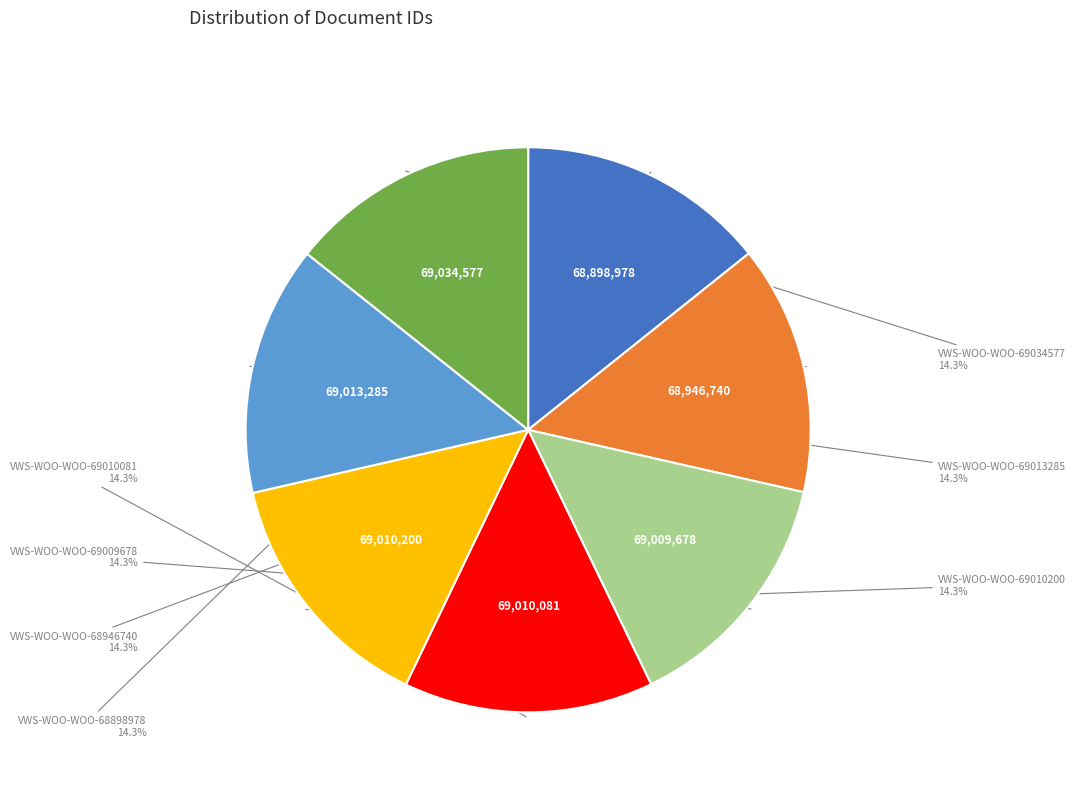

What is the total percentage of VWS-WOO-WOO-69034577 and VWS-WOO-WOO-69013285?

28.6%